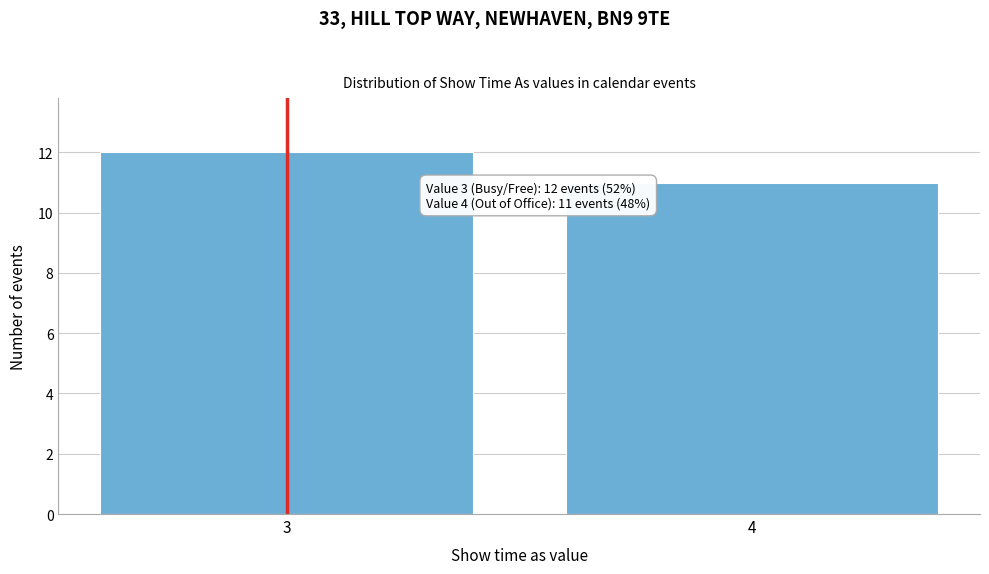

Reading right to left, transcribe all the data shown in this chart.

11	12